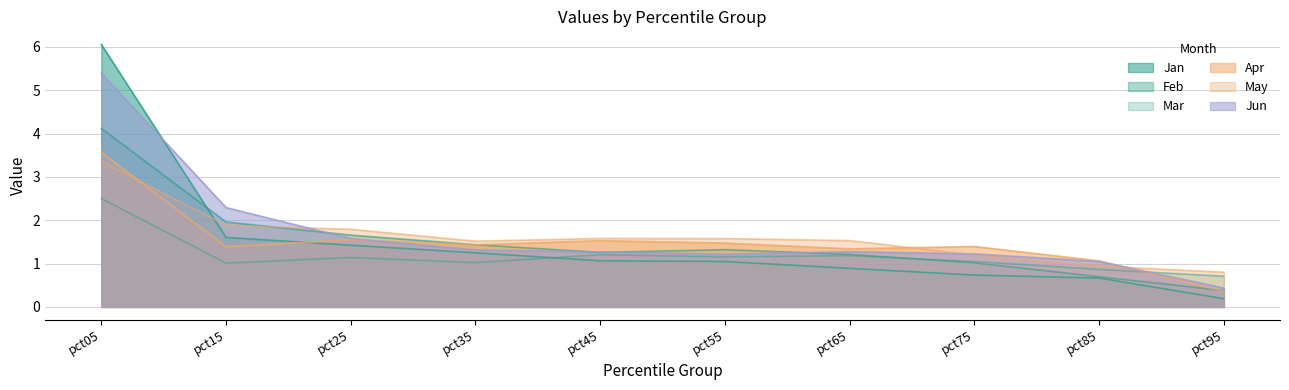

The value of Mar at pct25 is 1.8. True or false?

False